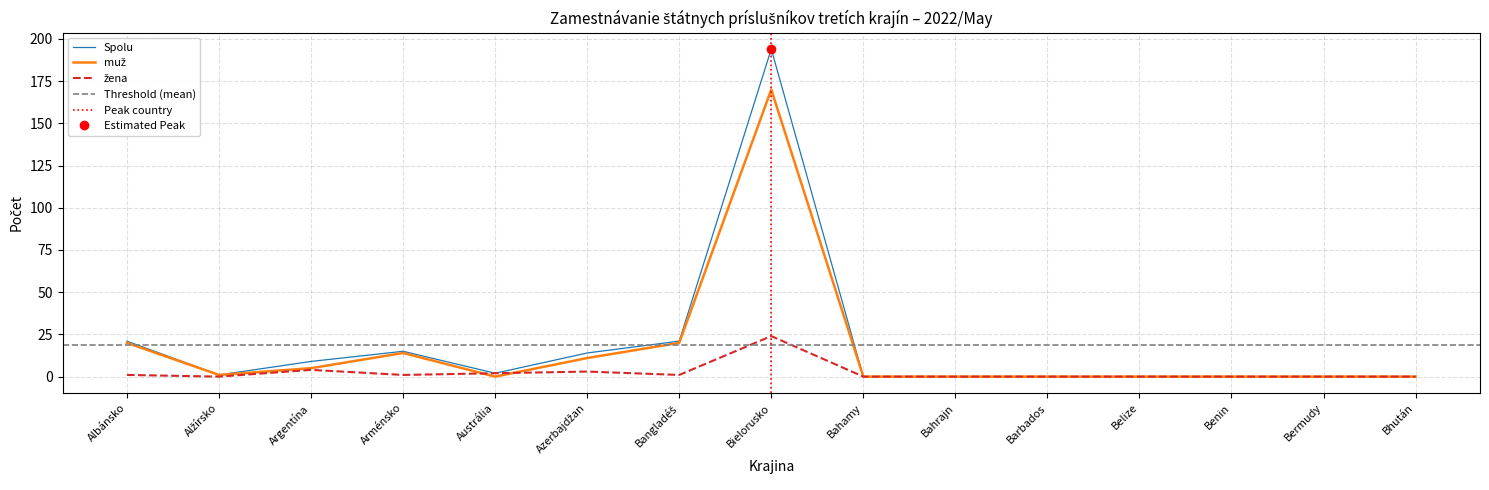

Does the chart display data point markers on the line(s)?

No